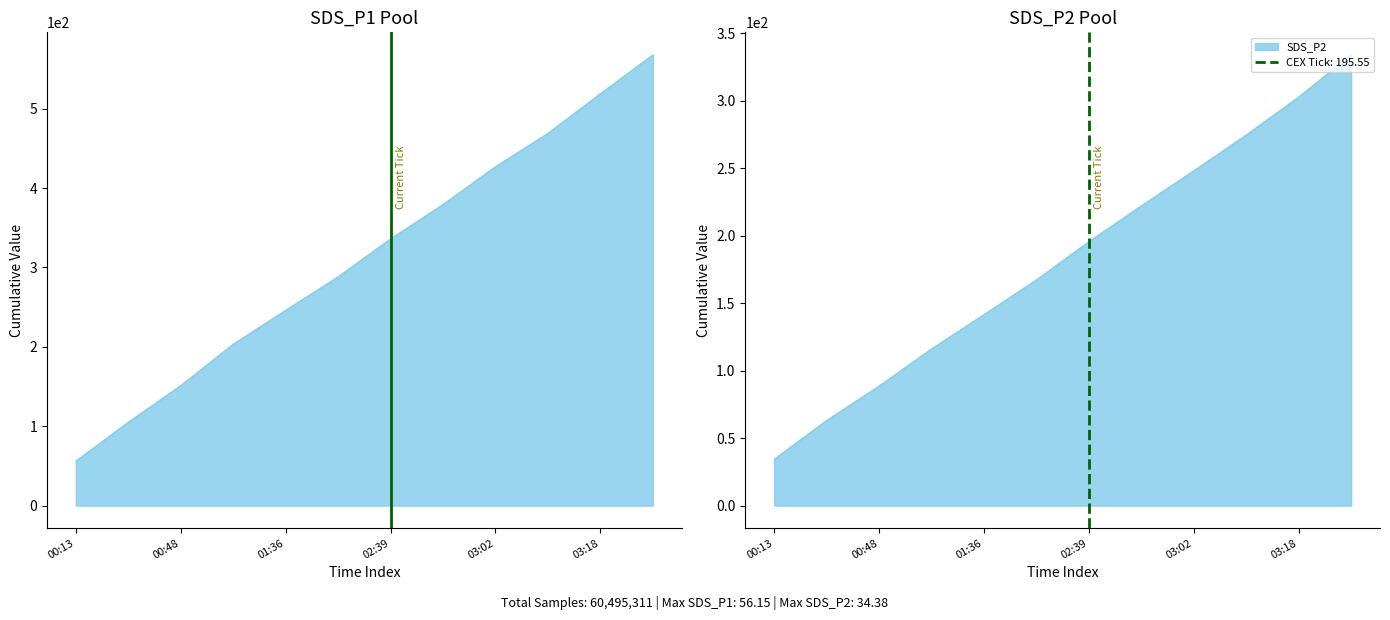

Between 00:13 and 00:48, which is larger?

00:48